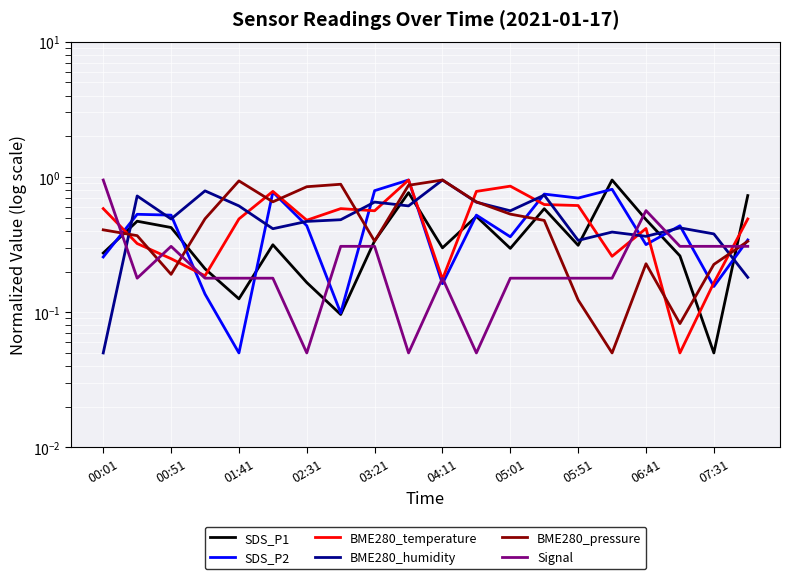

What is the sum of the BME280_temperature values at 03:21 and 19?

1.0